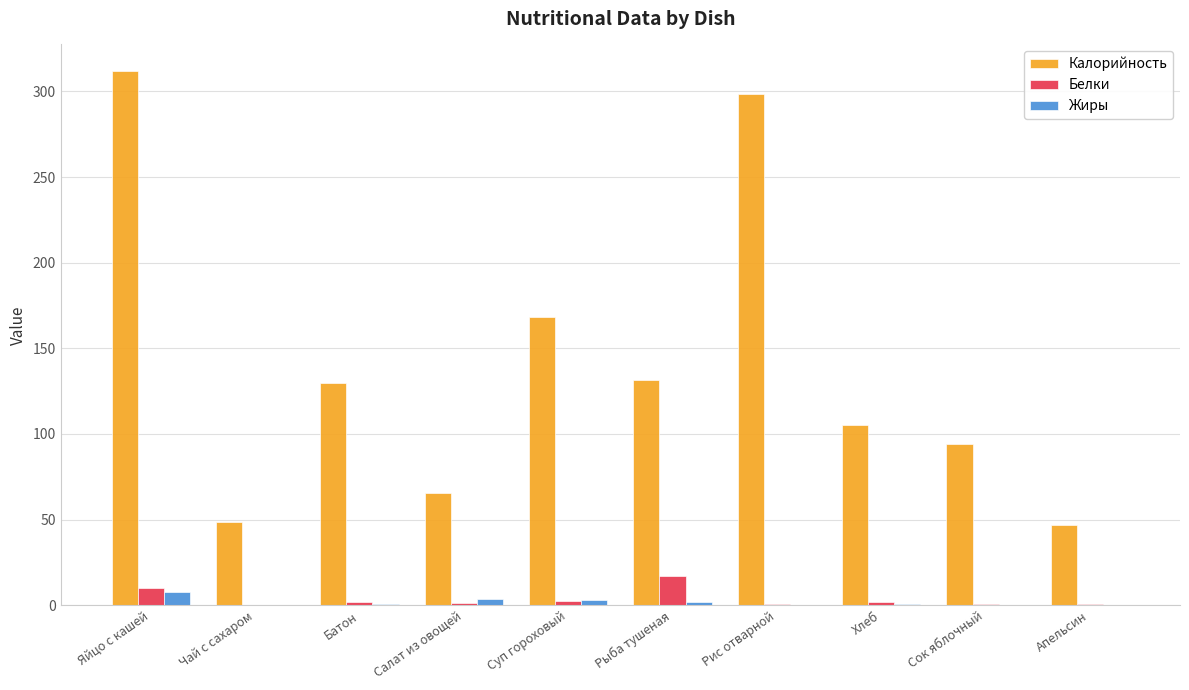

Which category has the highest value in the Калорийность series?

Яйцо с кашей